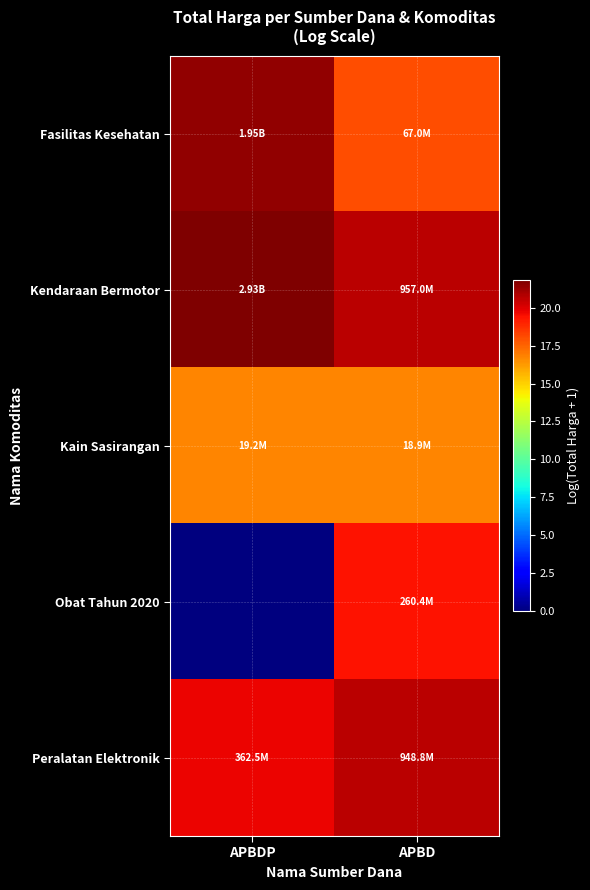

Which category has the lowest value across all series?

APBDP